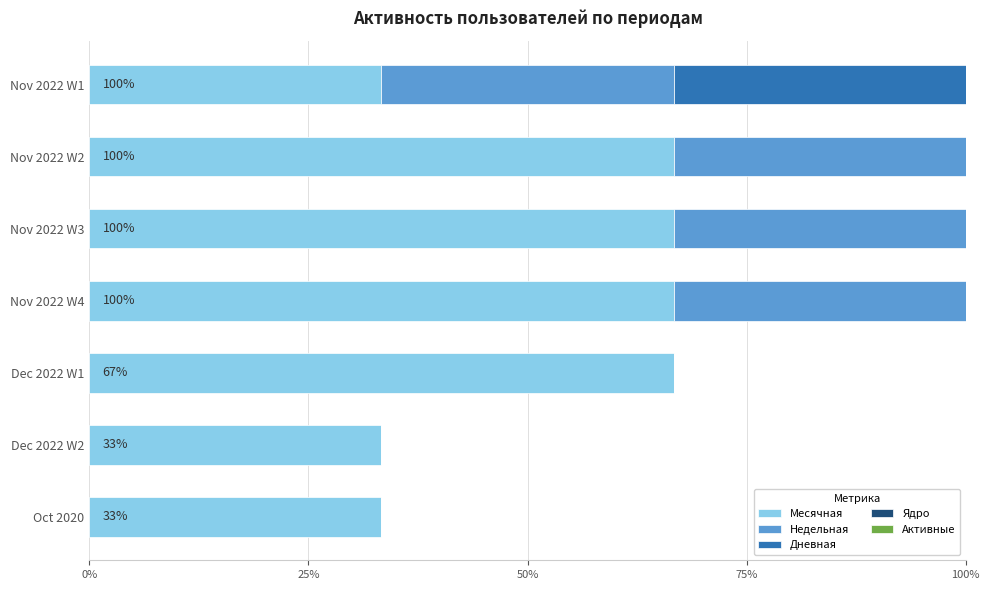

True or false: Месячная has a value of 7.7 at Dec 2022 W2.

False